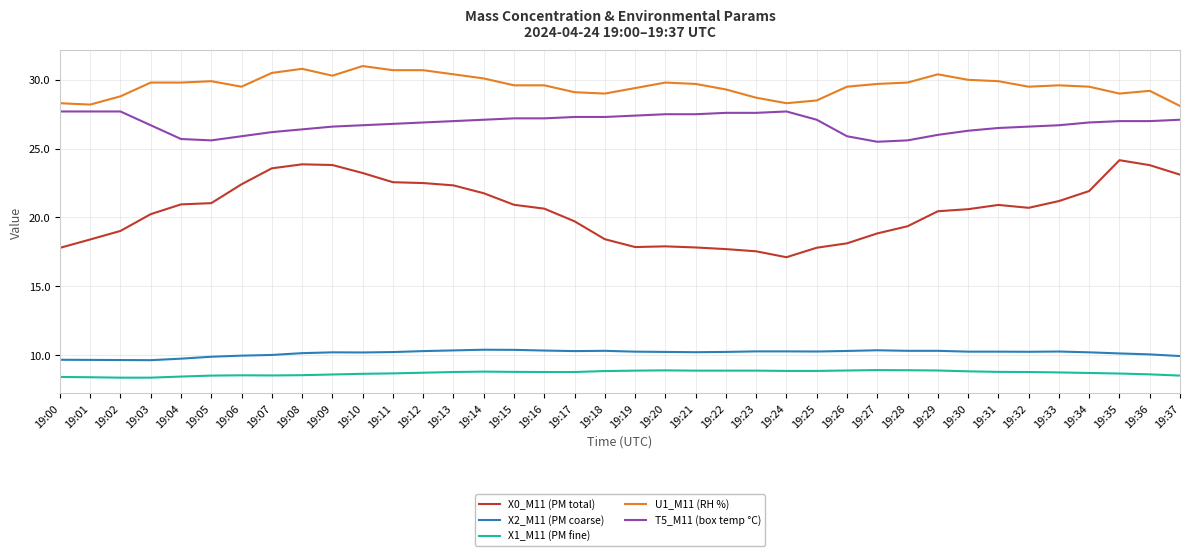

What is the maximum value for X2_M11 (PM coarse)?

10.4